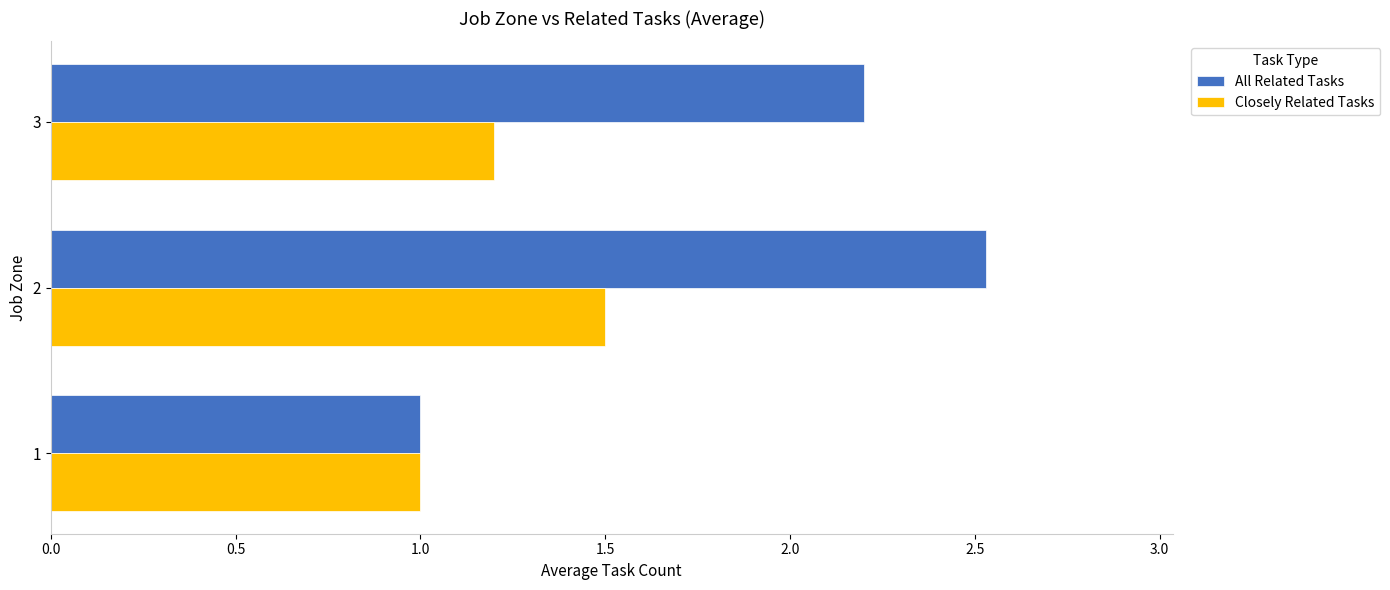

True or false: All Related Tasks has a value of 2.2 at 3.

True